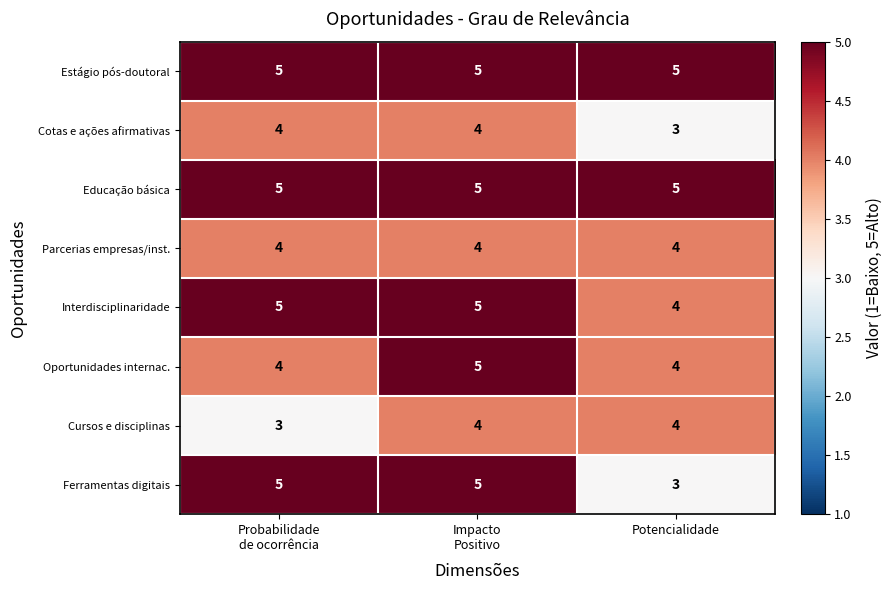

The value of Interdisciplinaridade at Potencialidade is 6. True or false?

False